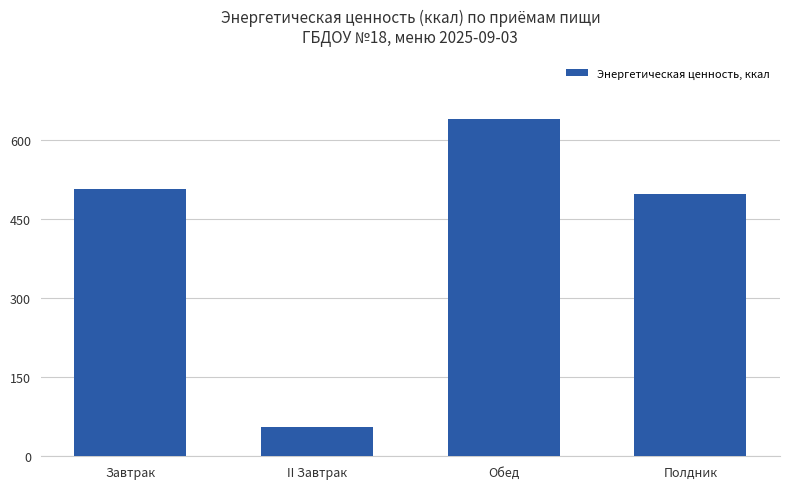

How many bars are there in total?

4